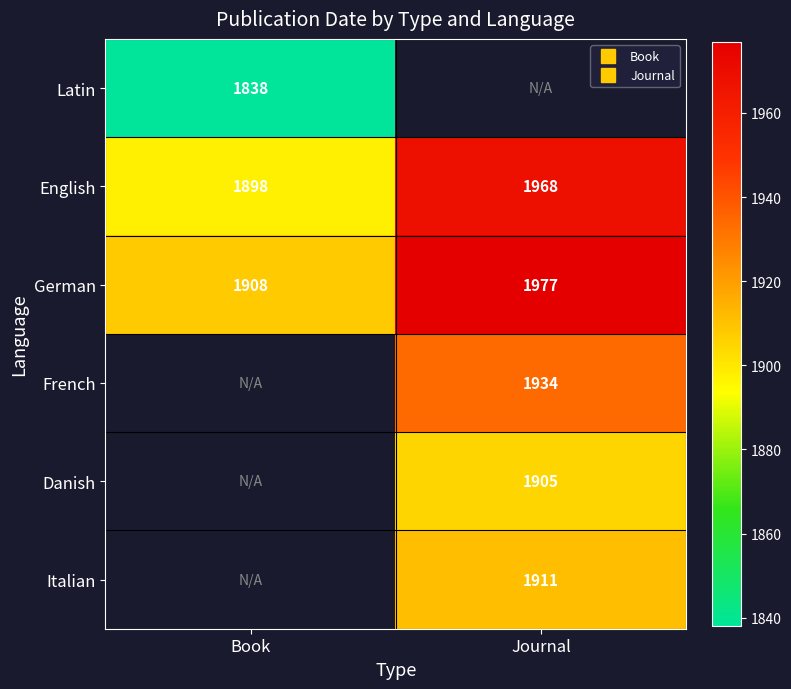

Which has a higher value, Book or Journal?

Journal